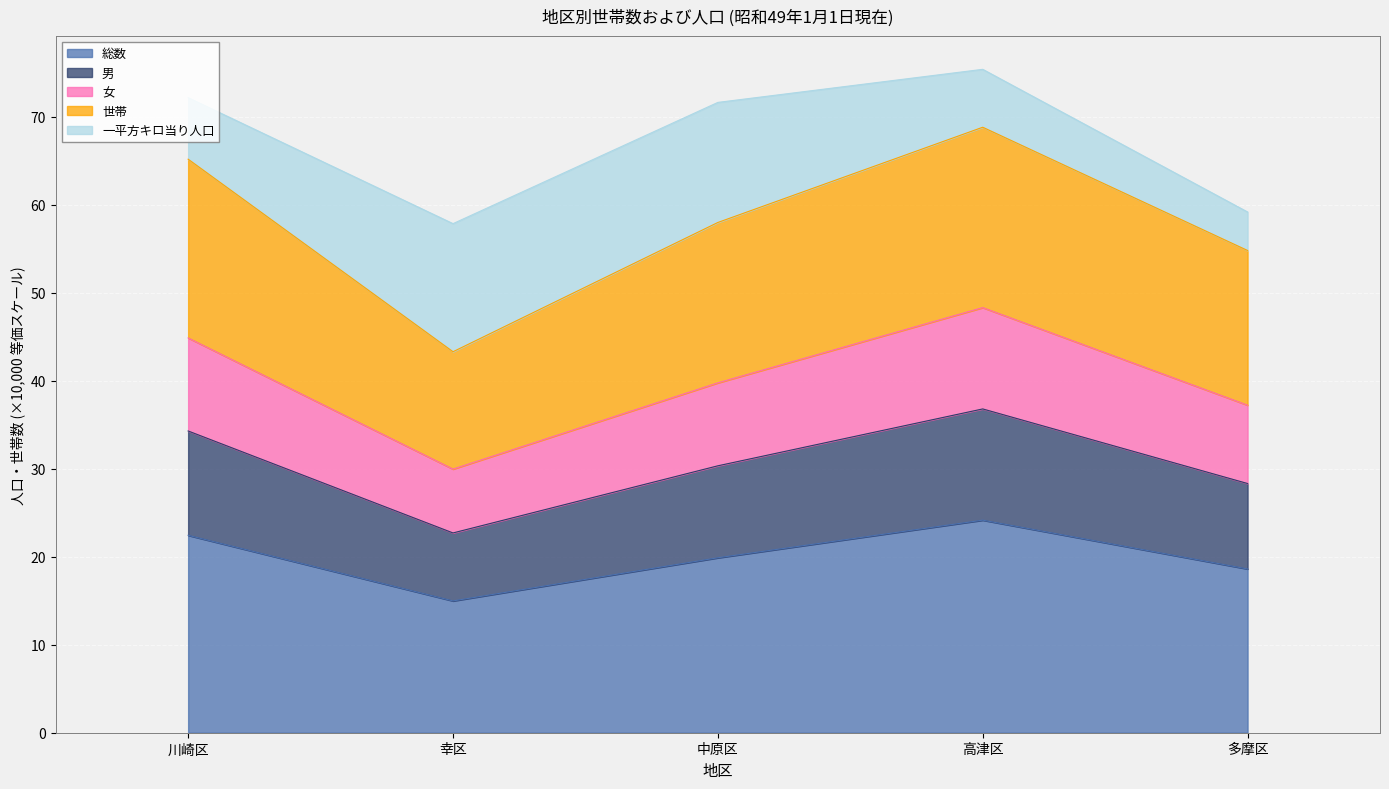

The 総数 series shows 22.4 at 川崎区. True or false?

True